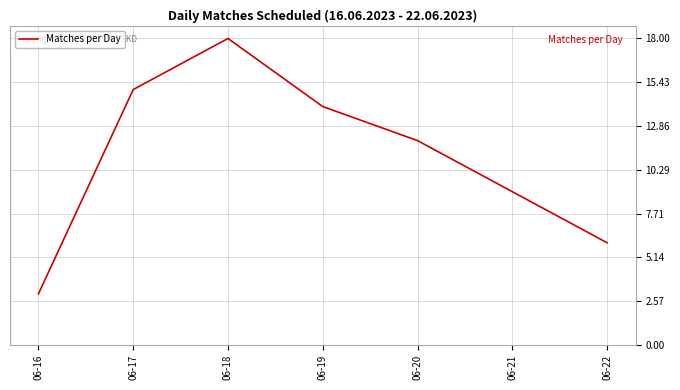

Rank the categories by value from lowest to highest.

06-16, 06-22, 06-21, 06-20, 06-19, 06-17, 06-18